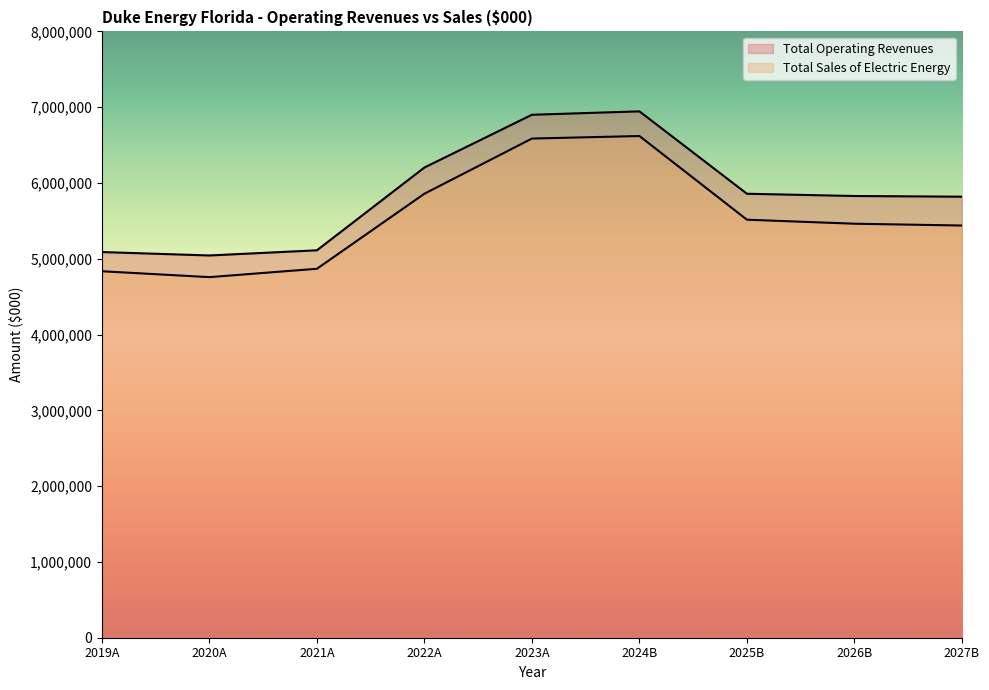

At how many categories does at least one series exceed 6765436?

2